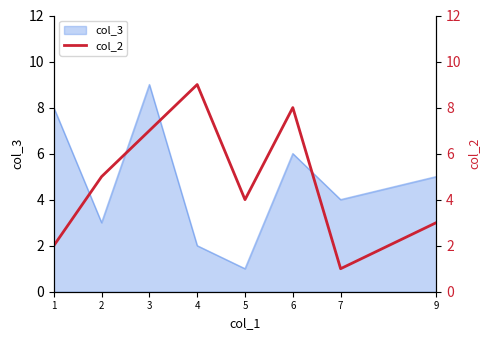

How many values exceed 5?

3